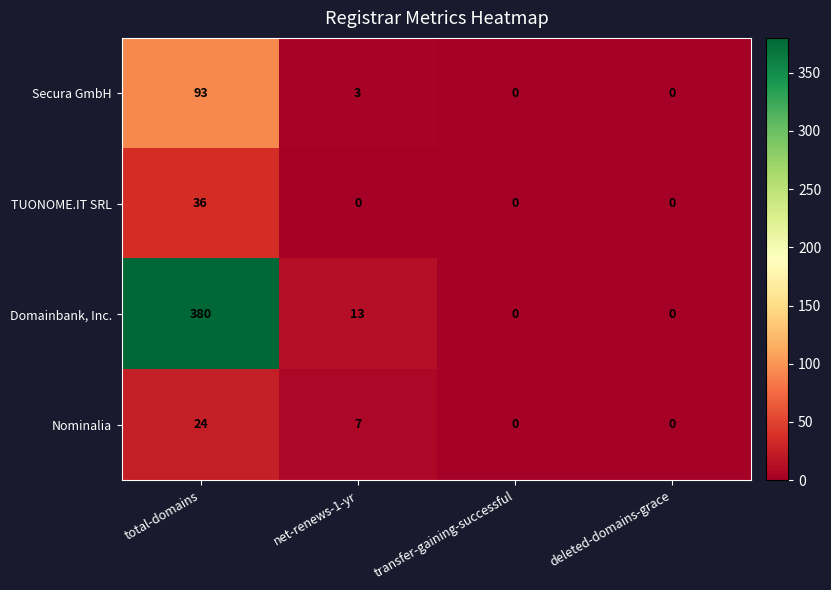

Which series has the largest total across all categories?

Domainbank, Inc.